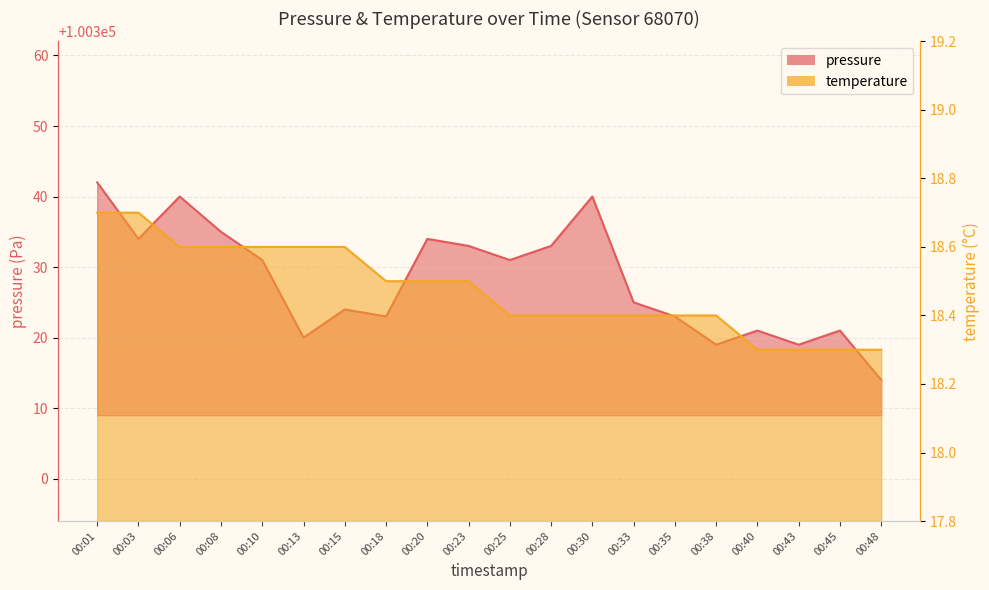

What is the smallest value displayed?

18.3